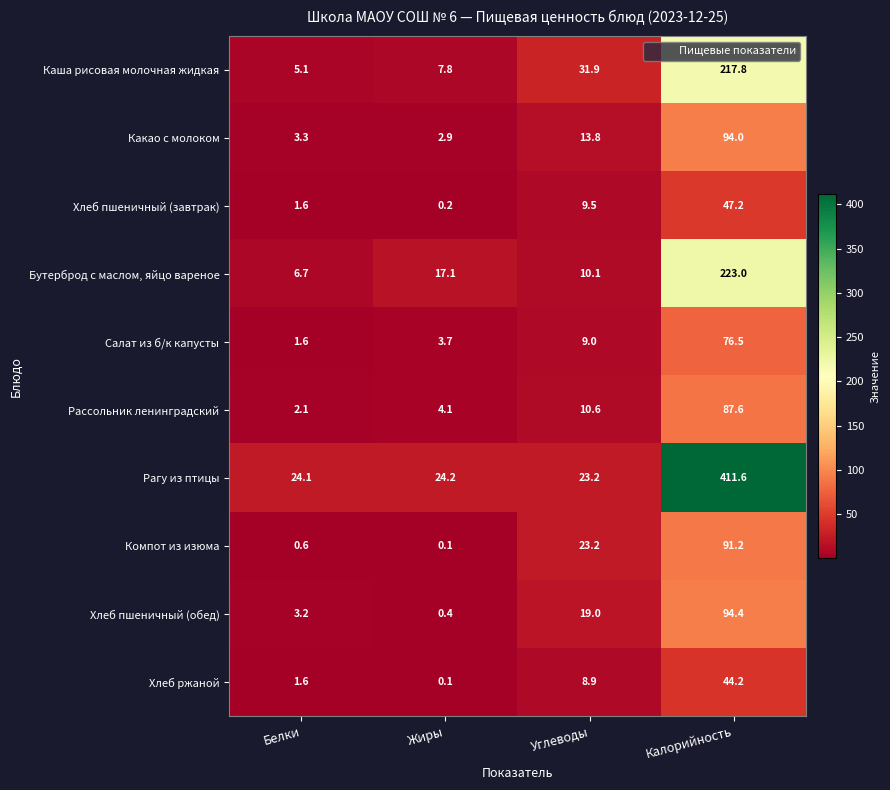

What is the total value across all series at Калорийность?

1387.5